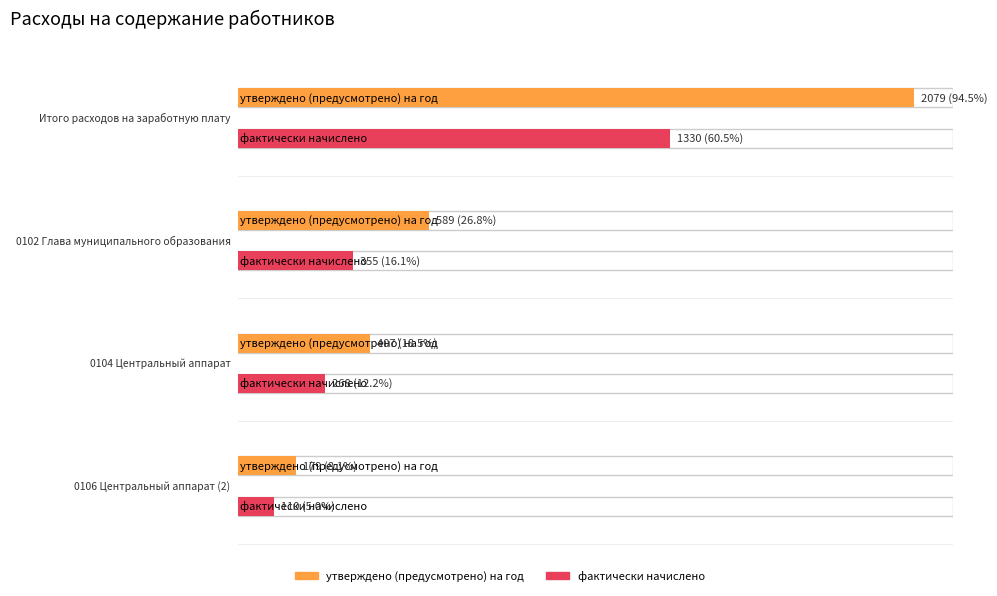

Which label corresponds to the smallest value in the chart?

0106 Центральный аппарат (2)